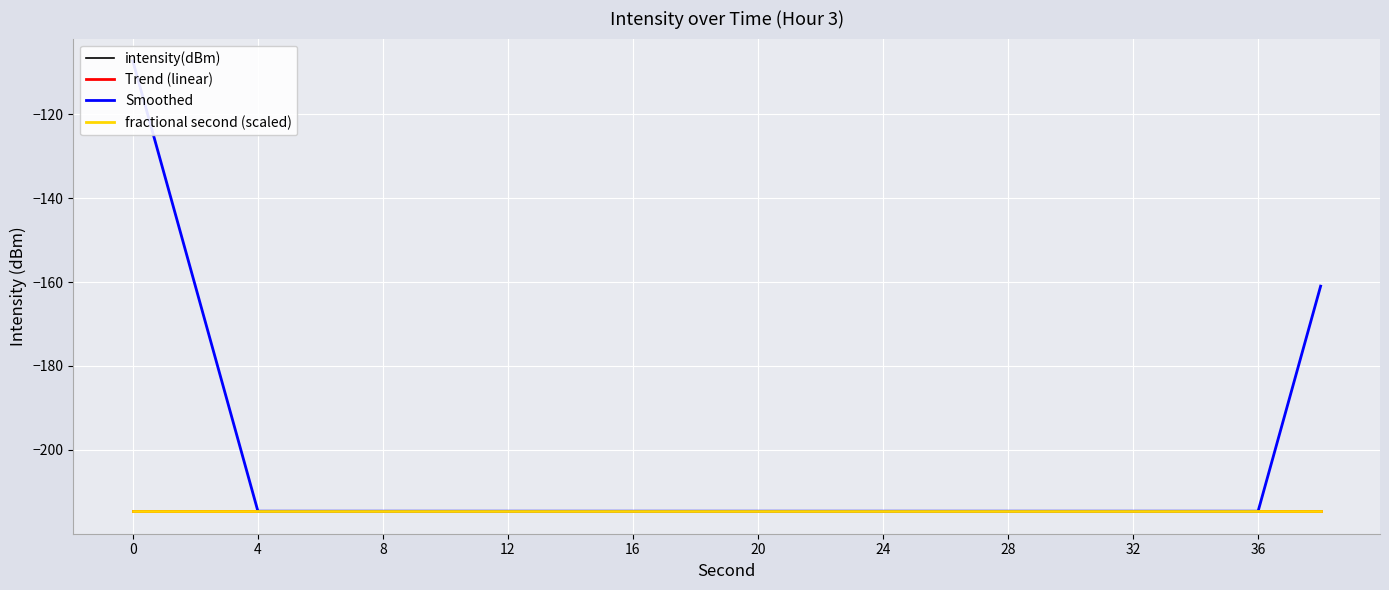

How many data points does each series have?

20